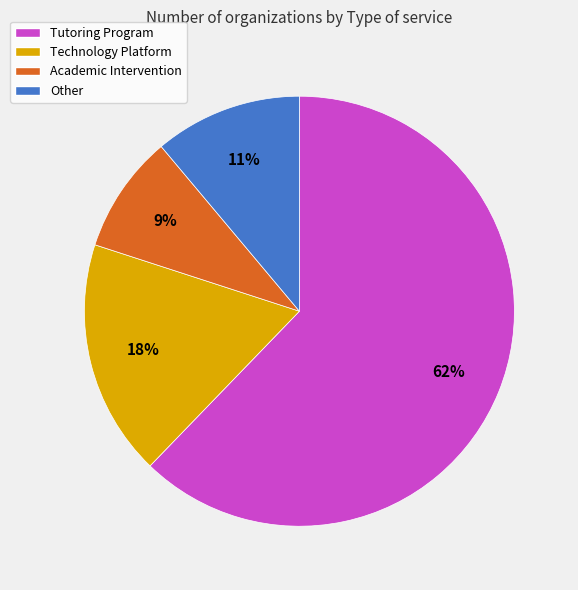

The Academic Intervention slice represents 9% of the pie. True or false?

True